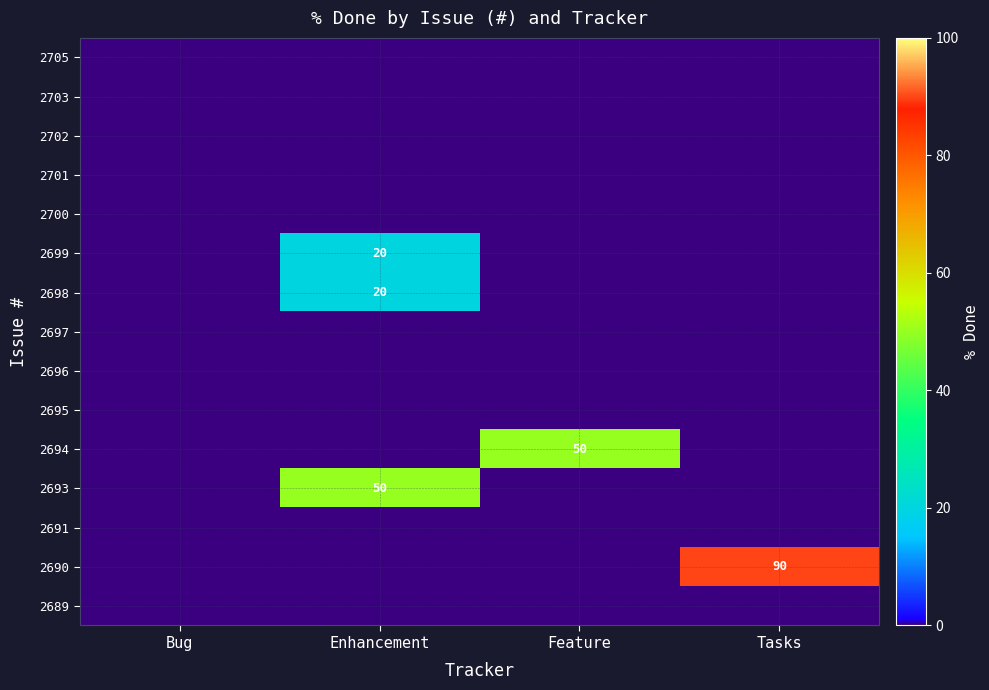

At which category does the chart reach its minimum across all series?

Bug